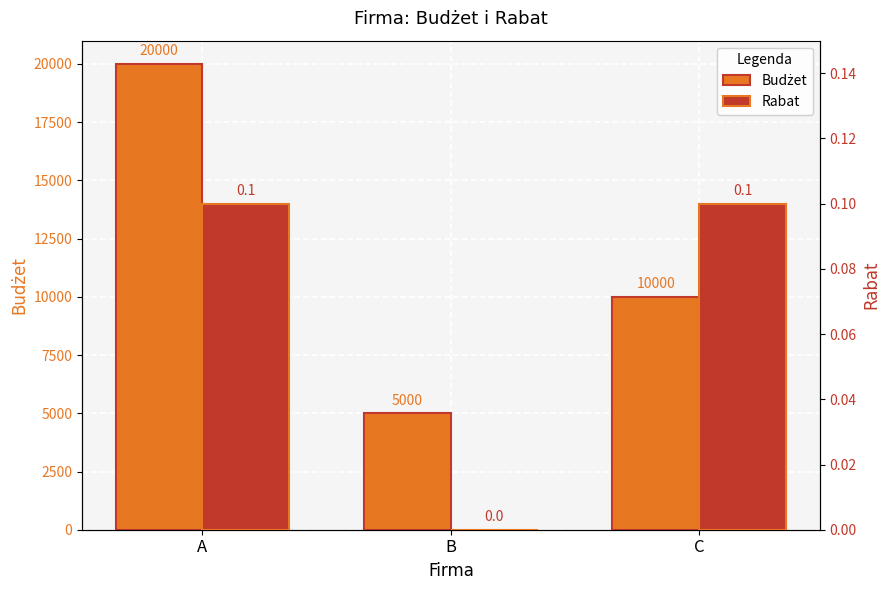

Where is Budżet nearest to the value 12500?

C